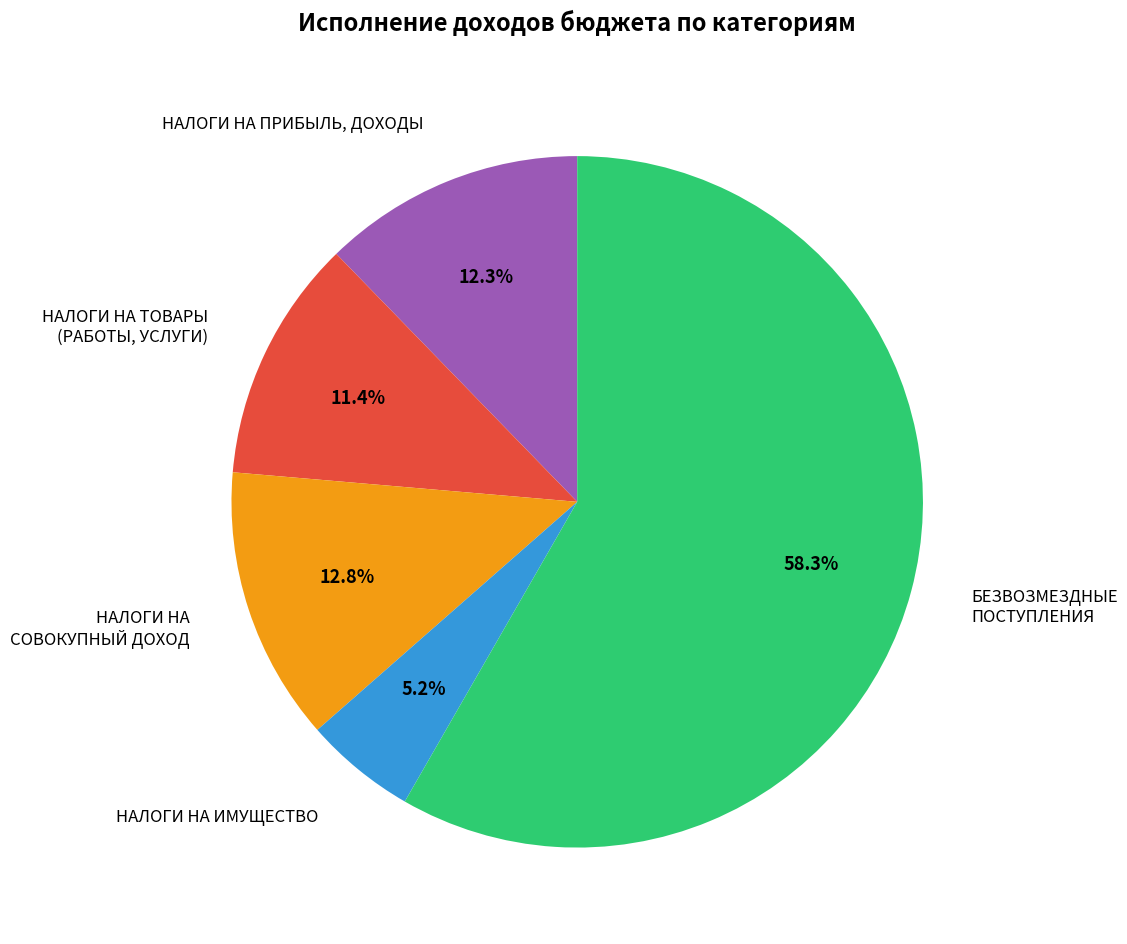

Is there any slice that represents more than half of the pie?

Yes